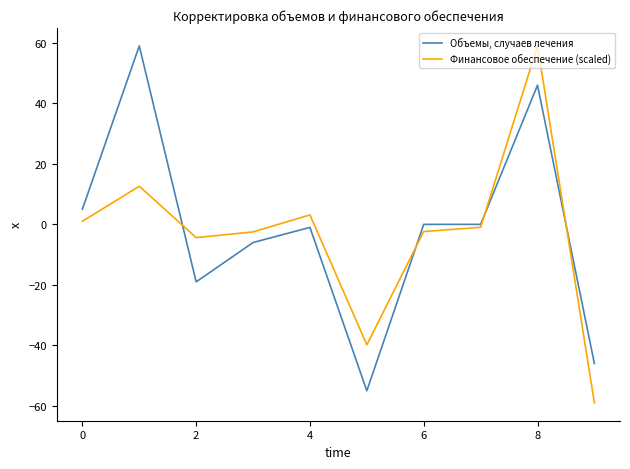

What is the maximum value shown in the chart?

59.0